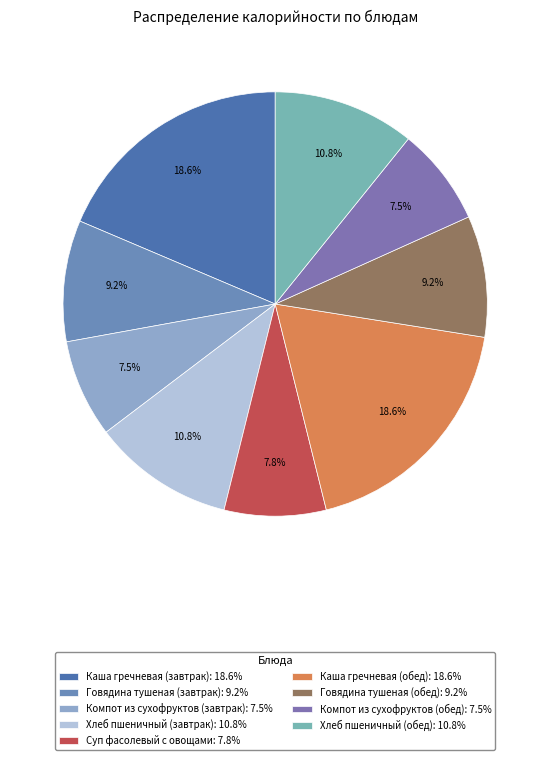

To the nearest percent, what is the difference between the largest and smallest slice percentages?

11%